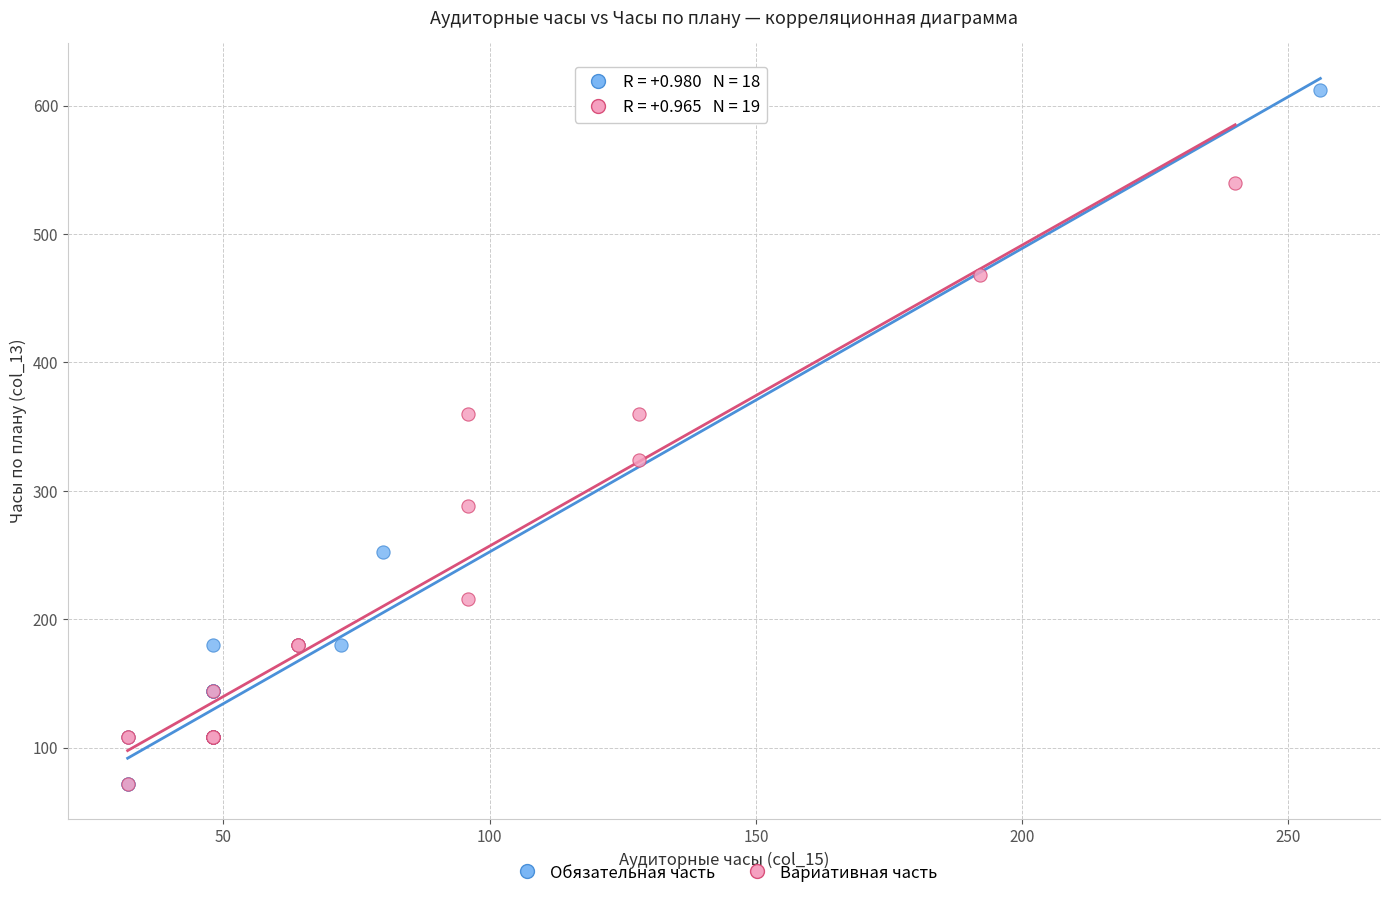

Which series has the largest Y range (max minus min)?

Обязательная часть